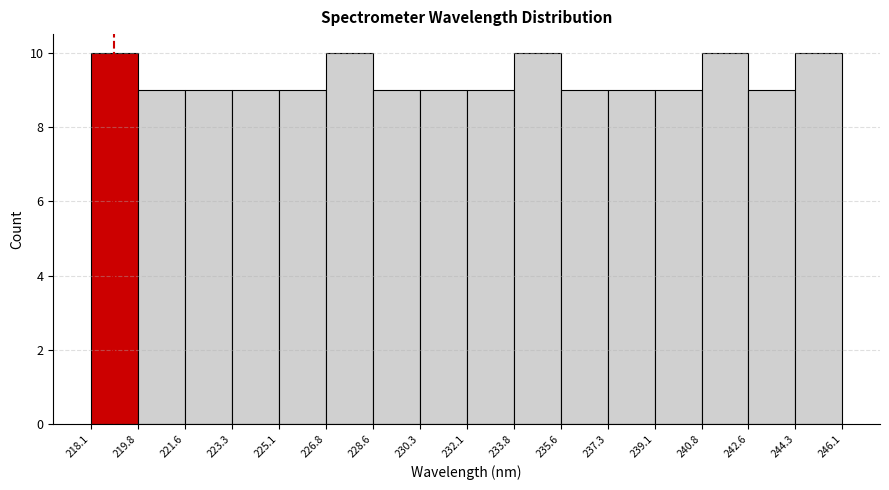

Reading left to right, transcribe this chart: for each bar, give the range it covers on the x-axis and its height. The values are not printed on the chart, so give them approximately, as read against the axis.

218.1 to 219.8: 10
219.8 to 221.6: 9
221.6 to 223.3: 9
223.3 to 225.1: 9
225.1 to 226.8: 9
226.8 to 228.6: 10
228.6 to 230.3: 9
230.3 to 232.1: 9
232.1 to 233.8: 9
233.8 to 235.6: 10
235.6 to 237.3: 9
237.3 to 239.1: 9
239.1 to 240.8: 9
240.8 to 242.6: 10
242.6 to 244.3: 9
244.3 to 246.1: 10